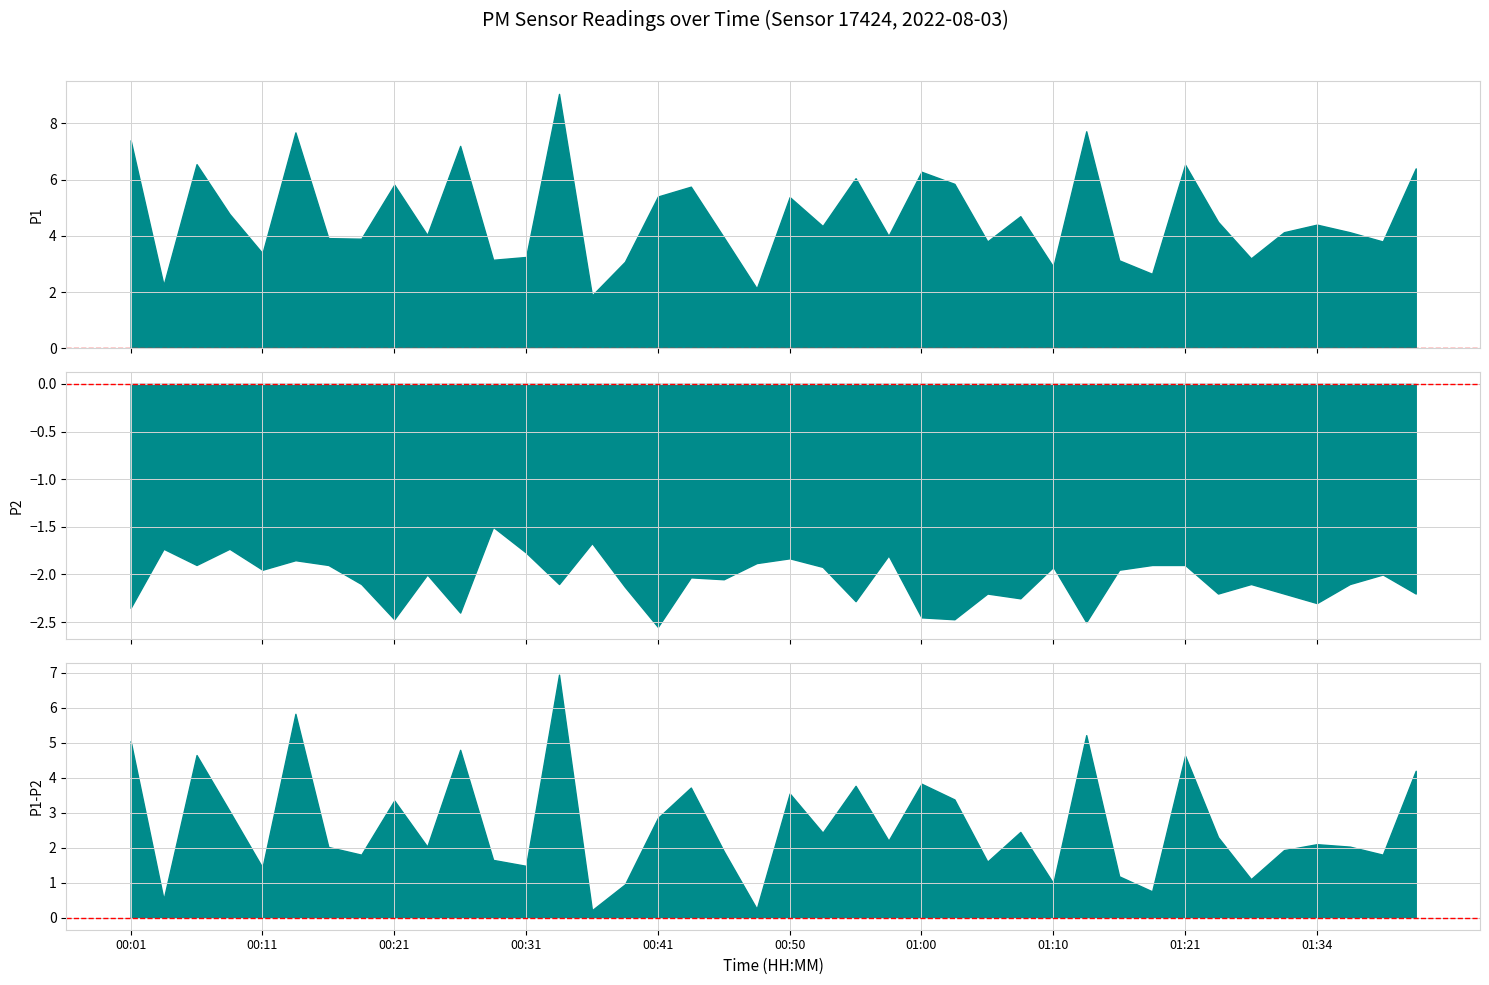

What is the maximum value shown in the chart?

9.1